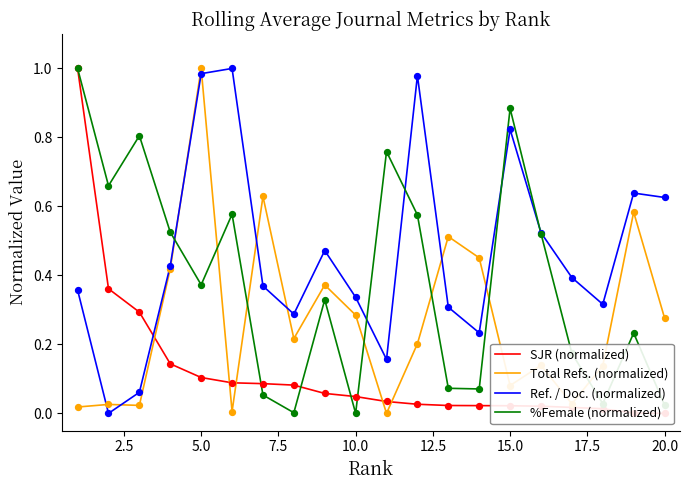

How many times do %Female (normalized) and Total Refs. (normalized) cross each other?

7